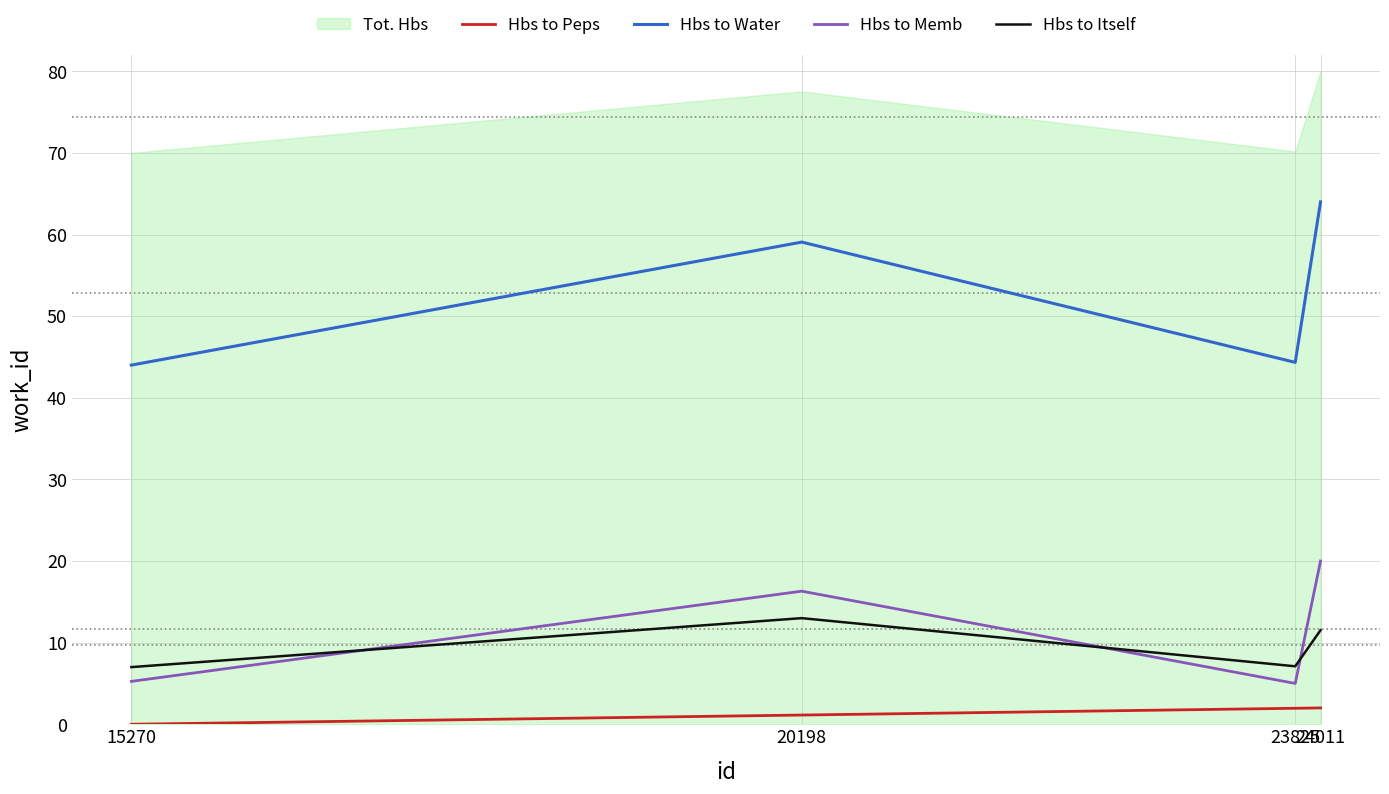

Between 20198 and 23825, which series saw the biggest shift?

Hbs to Water